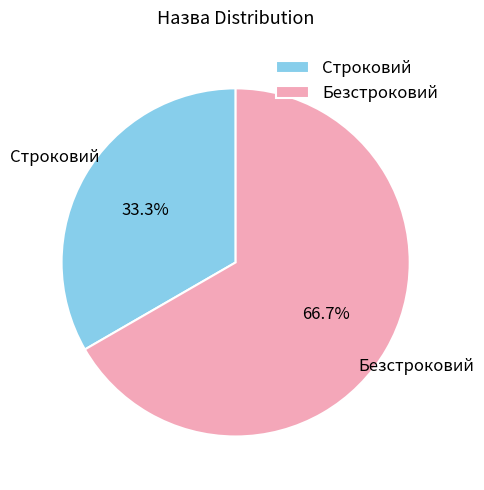

Which slice is the smallest?

Строковий